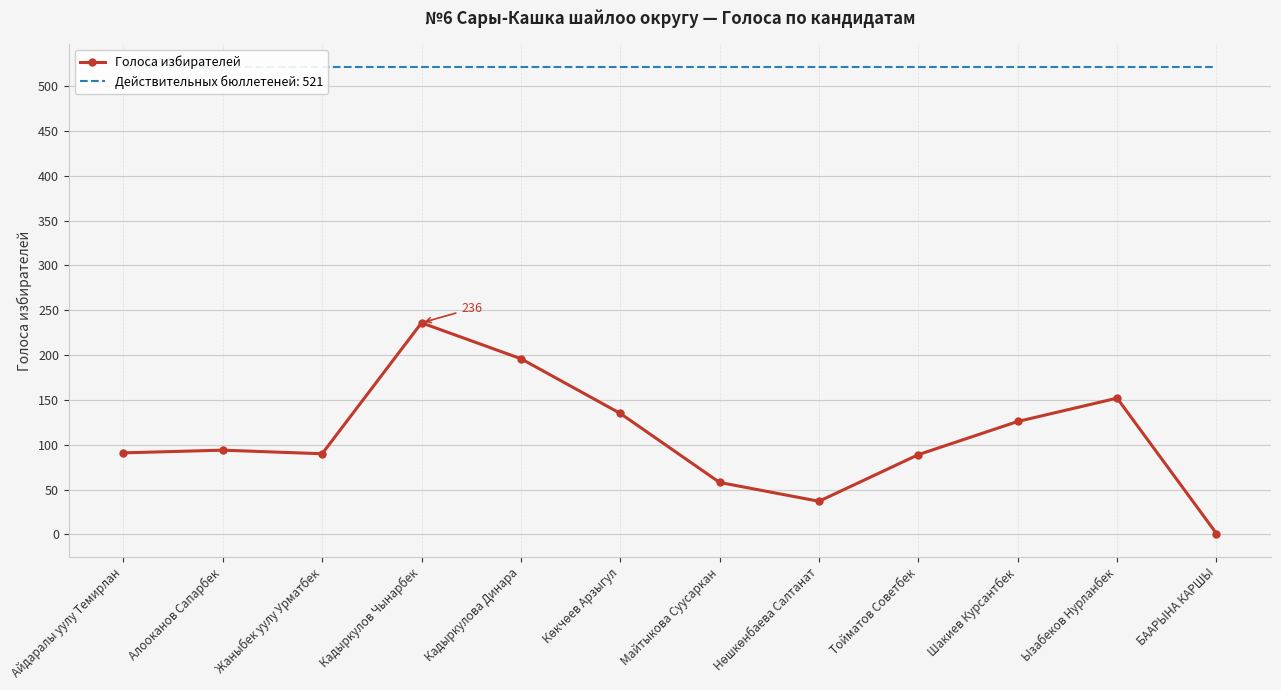

True or false: there are more than 0 points higher than both neighbors.

True